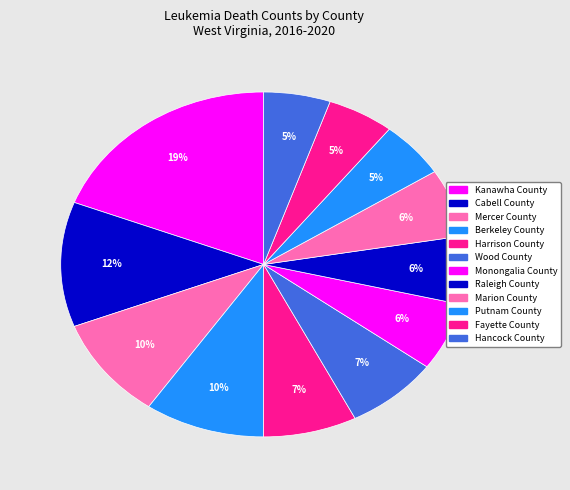

How many slices are in this pie chart?

12